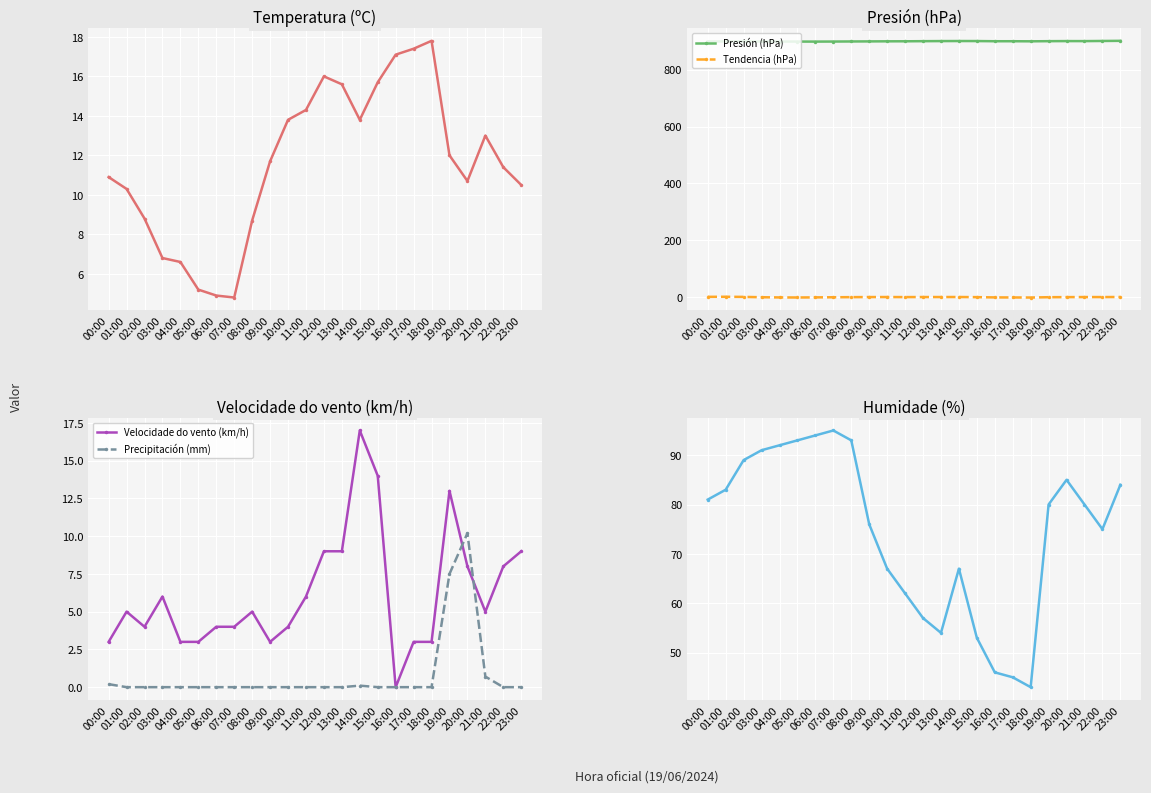

At which category does the chart reach its minimum across all series?

18:00